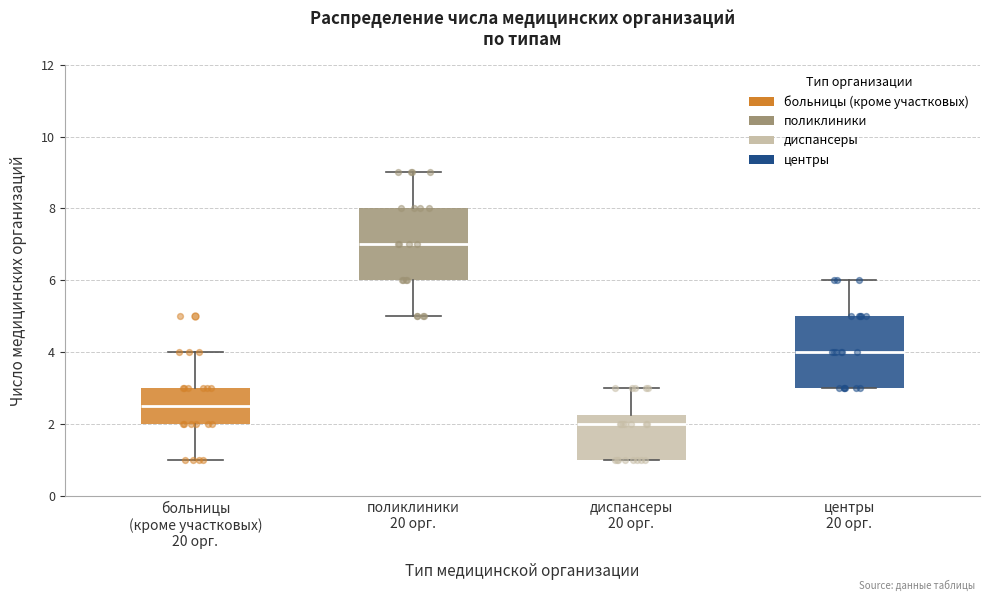

Reading left to right, read every box against the y-axis: the position of its median line, the range the box covers, and the ends of its whiskers. The values are not printed on the chart, so give them approximately, as read against the axis.

больницы (кроме участковых) 20 орг.: median 2.6, box 2.0 to 3.0, whiskers 1.0 to 4.0
поликлиники 20 орг.: median 7.0, box 6.0 to 8.0, whiskers 5.0 to 9.0
диспансеры 20 орг.: median 2.0, box 1.0 to 2.2, whiskers 1.0 to 3.0
центры 20 орг.: median 4.0, box 3.0 to 5.0, whiskers 3.0 to 6.0